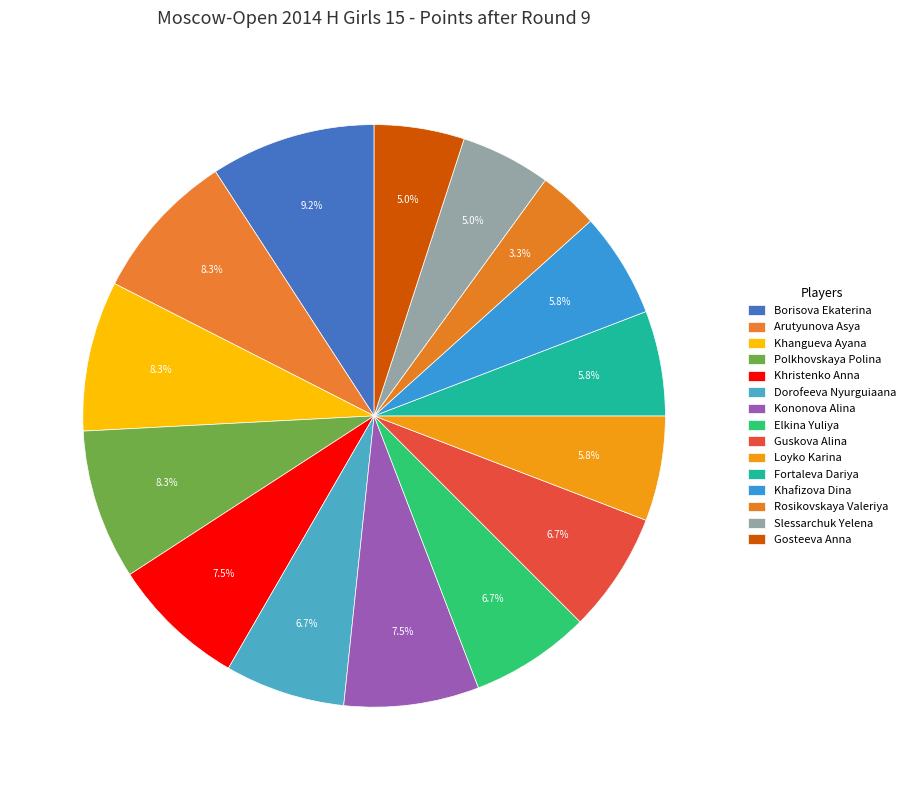

How many segments does this pie chart have?

15